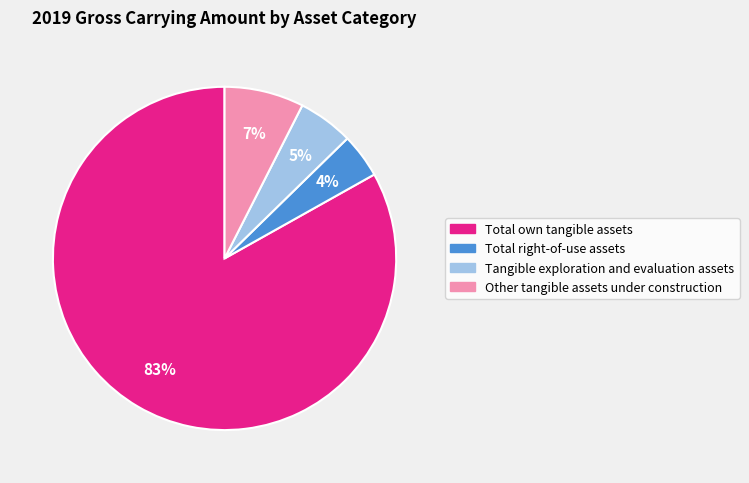

Which slice is the smallest?

Total right-of-use assets